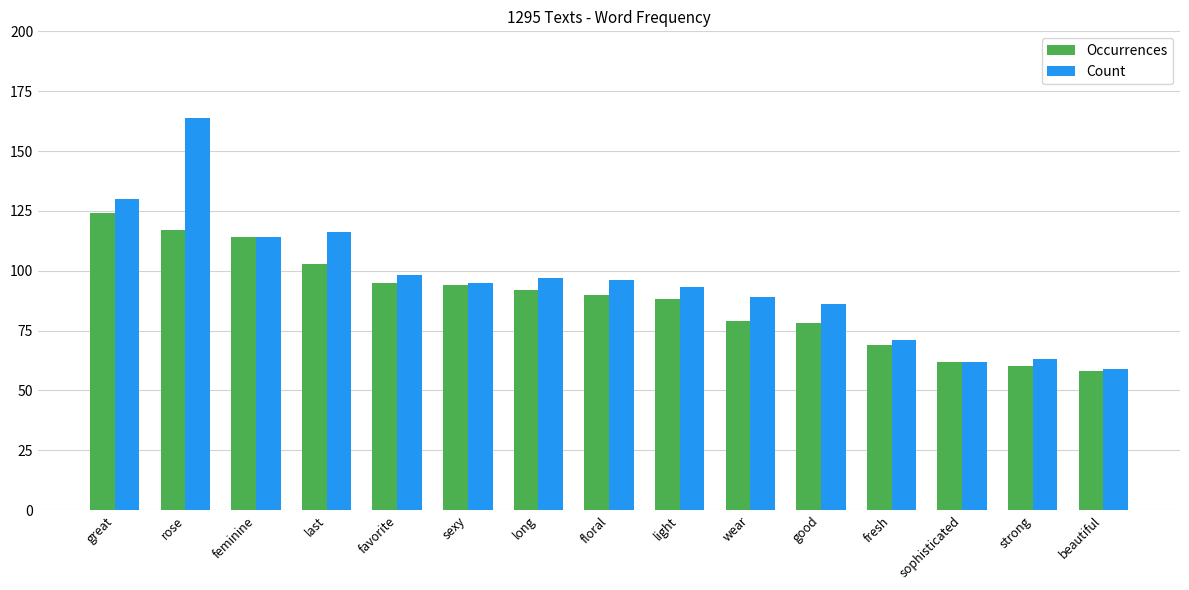

What is the value of the Count bar at the 9th from the left?

93